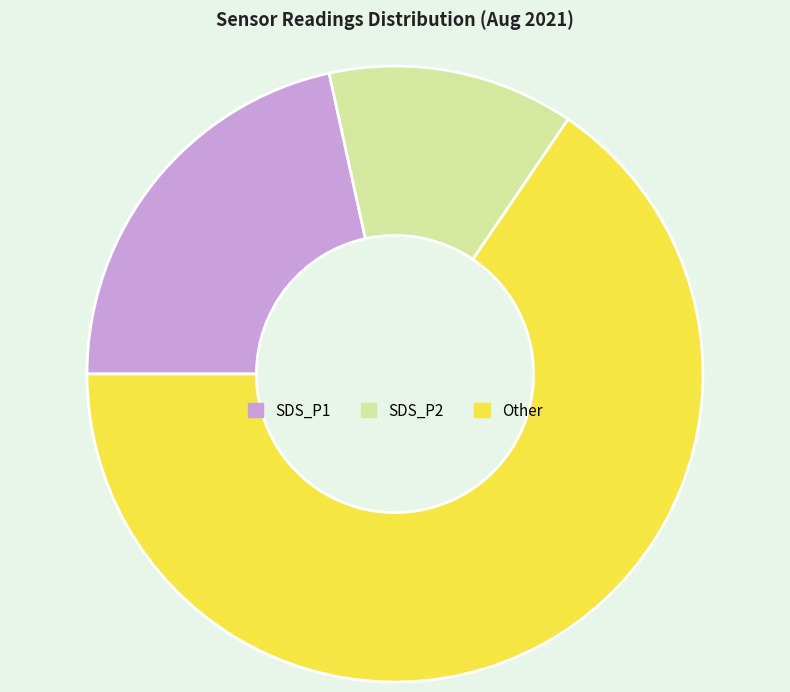

Does any single category account for the majority?

Yes